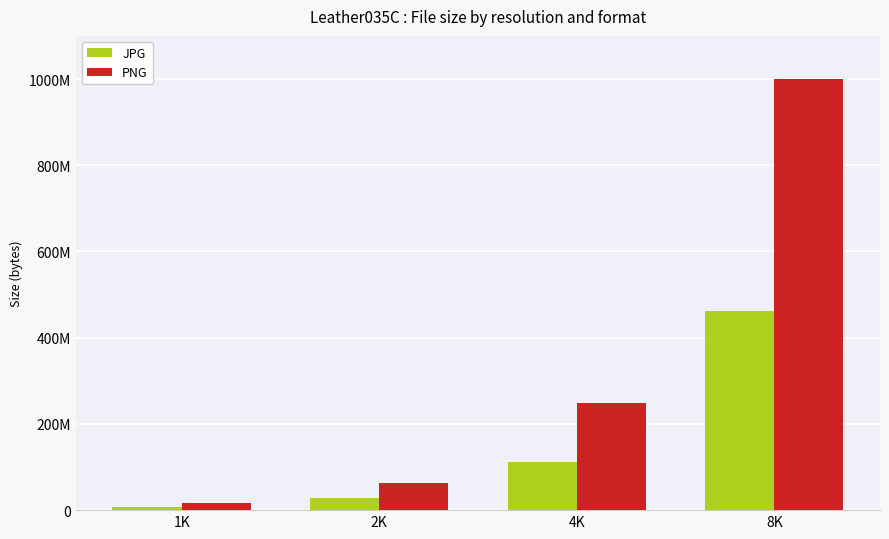

Which category has the highest value across all series?

8K